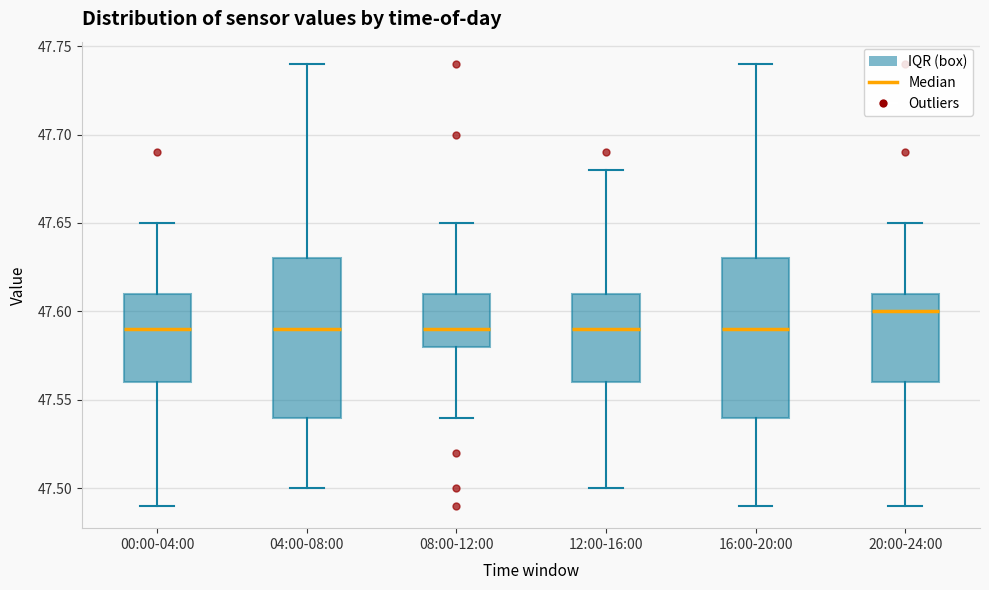

Reading left to right, transcribe this box plot: for each box, give where its median line is, the range the box spans, and where its two whiskers end, as read against the y-axis. The values are not printed on the chart, so give them approximately, as read against the axis.

00:00-04:00: median 47.59, box 47.56 to 47.61, whiskers 47.49 to 47.65
04:00-08:00: median 47.59, box 47.54 to 47.63, whiskers 47.50 to 47.74
08:00-12:00: median 47.59, box 47.58 to 47.61, whiskers 47.54 to 47.65
12:00-16:00: median 47.59, box 47.56 to 47.61, whiskers 47.50 to 47.68
16:00-20:00: median 47.59, box 47.54 to 47.63, whiskers 47.49 to 47.74
20:00-24:00: median 47.60, box 47.56 to 47.61, whiskers 47.49 to 47.65